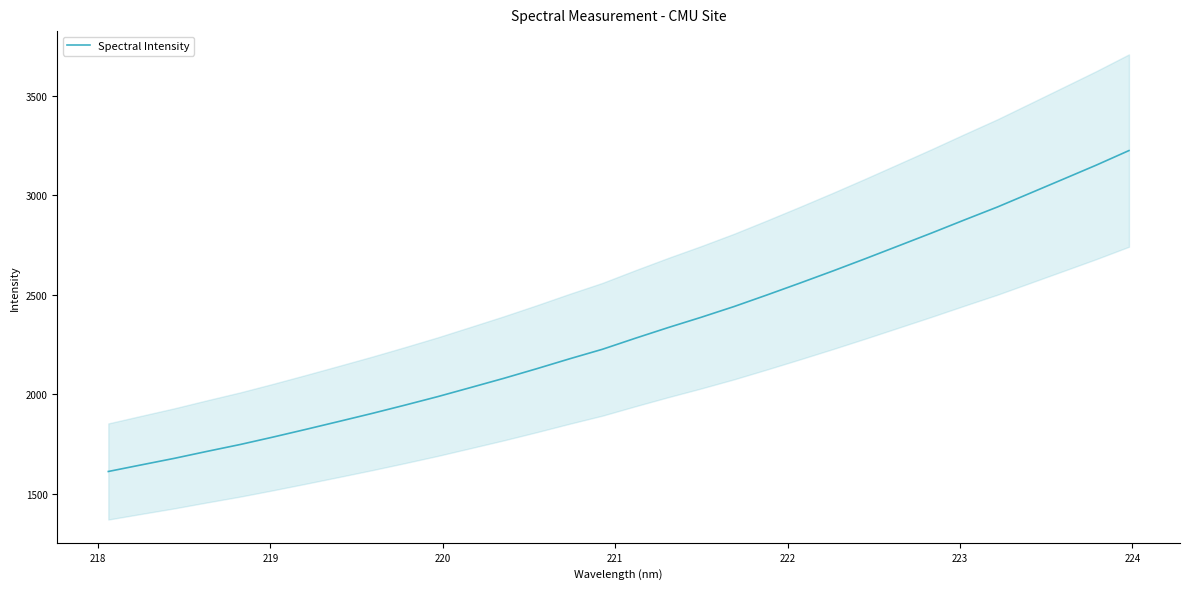

What is the minimum value for Spectral Intensity?

1611.2